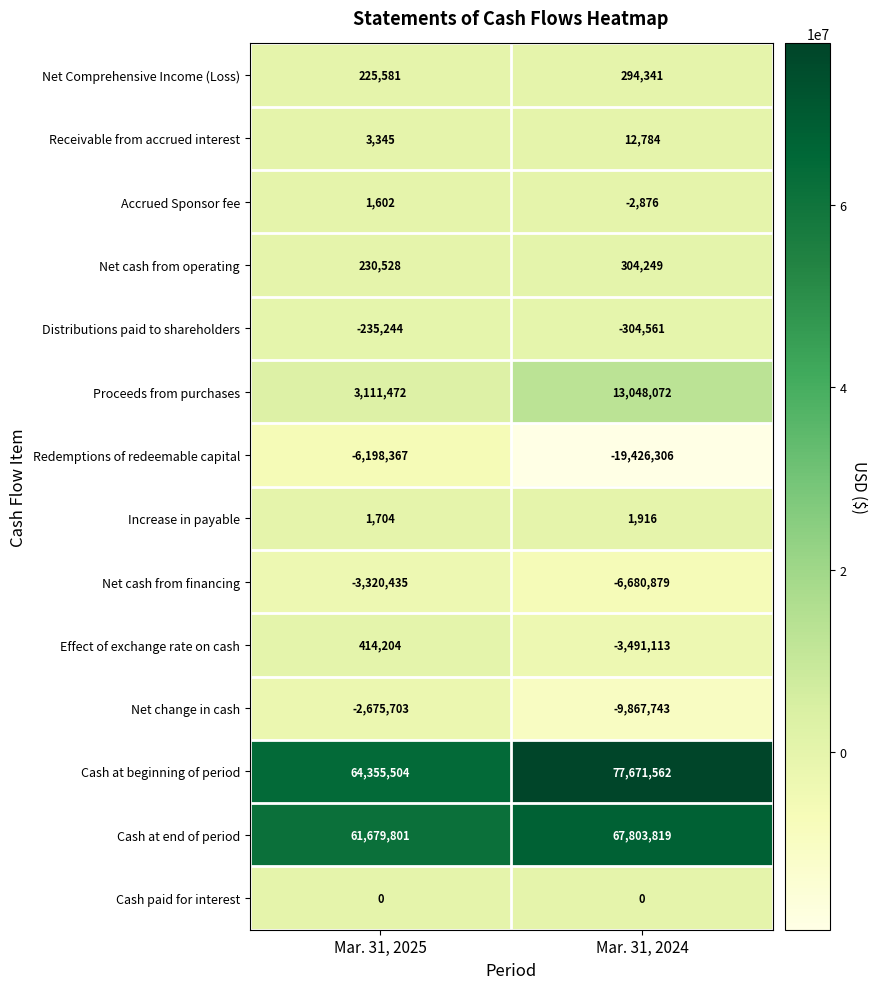

What is the total value across all series at Mar. 31, 2024?

119363265